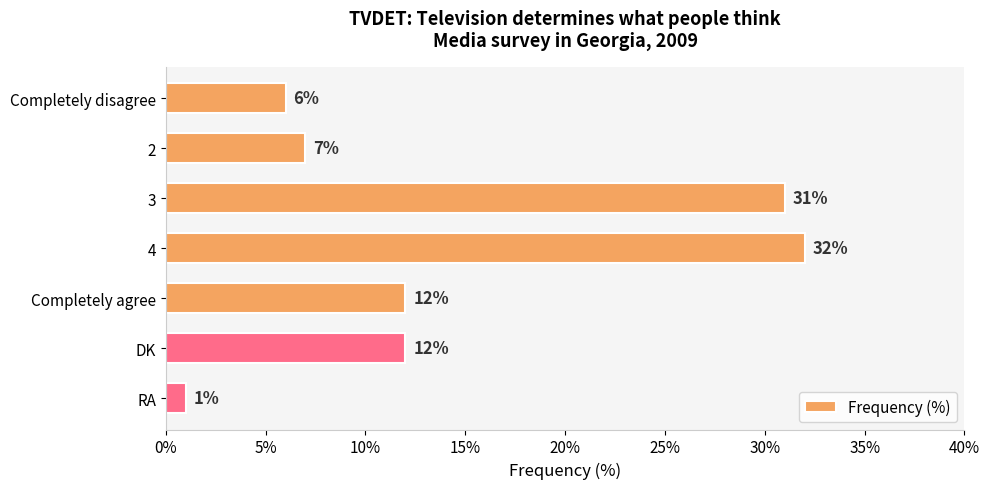

What is the value of the 7th bar from the top?

1